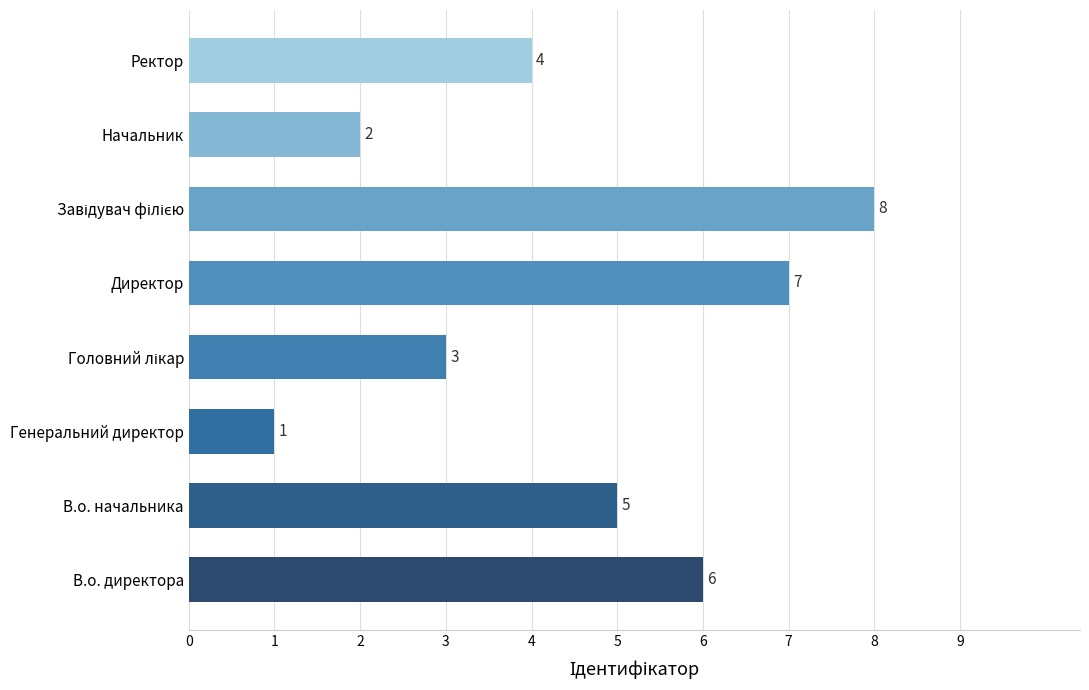

What is the change in value from В.о. директора to Генеральний директор?

-5